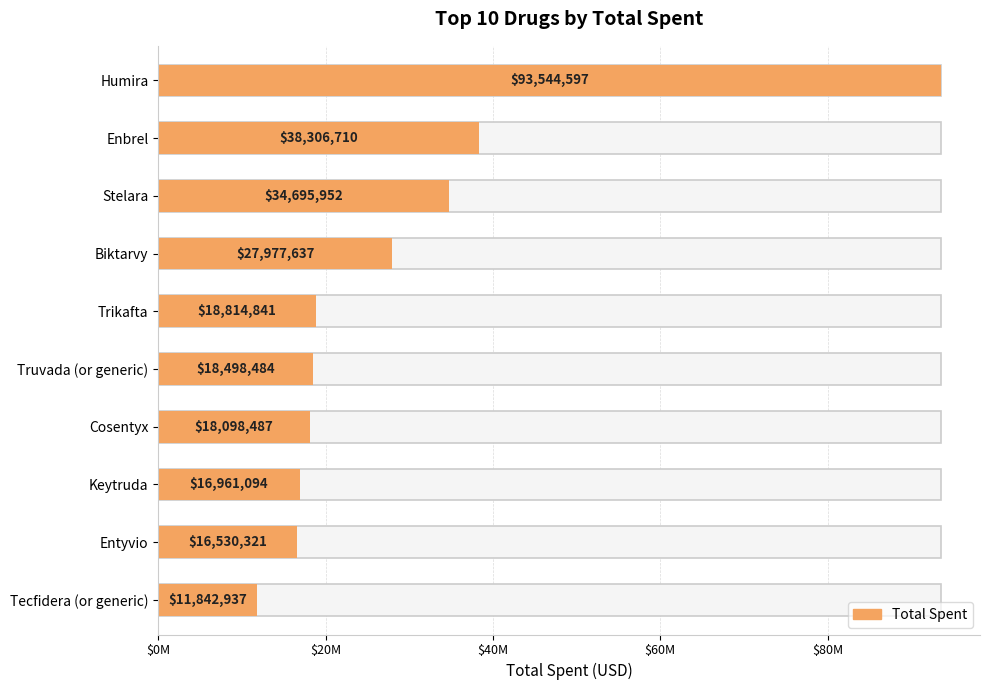

Is it true that the value at Cosentyx is 24034947?

False